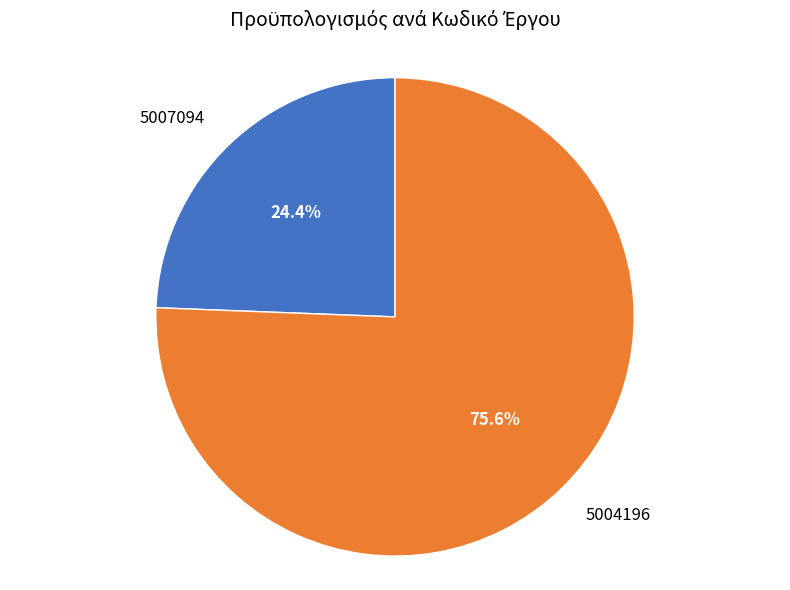

Does any single category account for the majority?

Yes